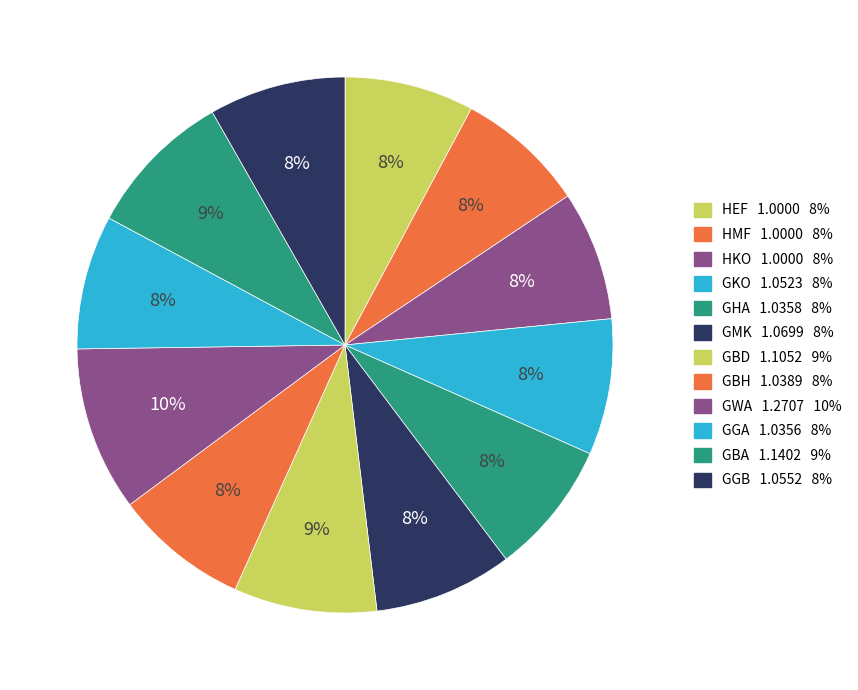

True or false: GBH accounts for 8% of the total.

True